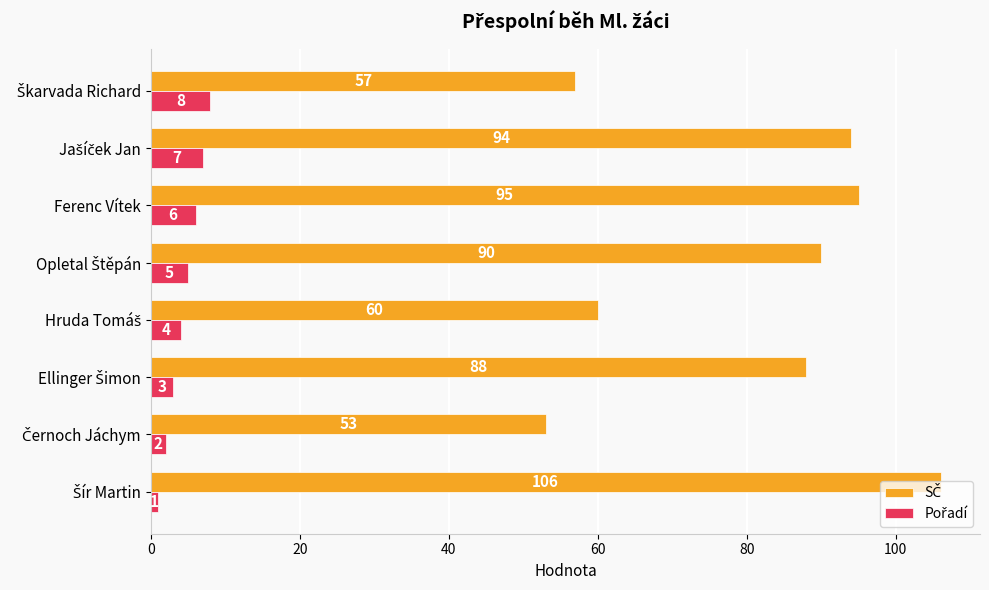

What is the greatest value displayed?

106